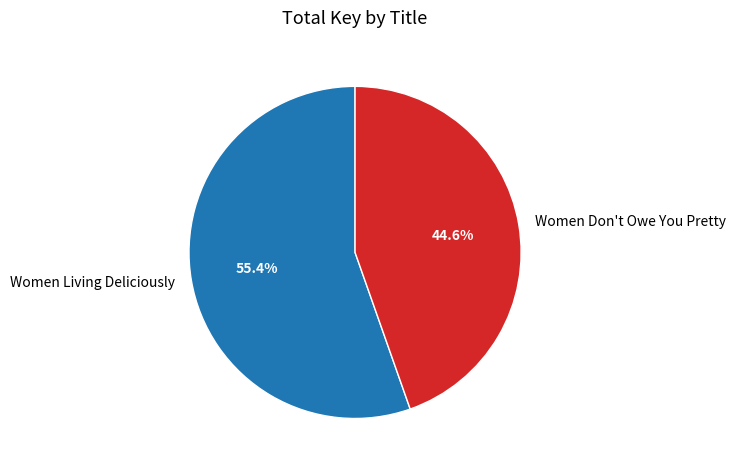

To the nearest percent, what portion does Women Don't Owe You Pretty represent?

45%